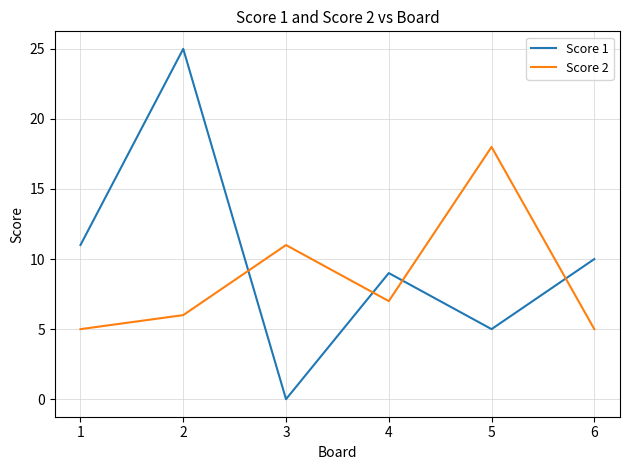

What is the difference between the Score 2 values at 4 and 5?

11